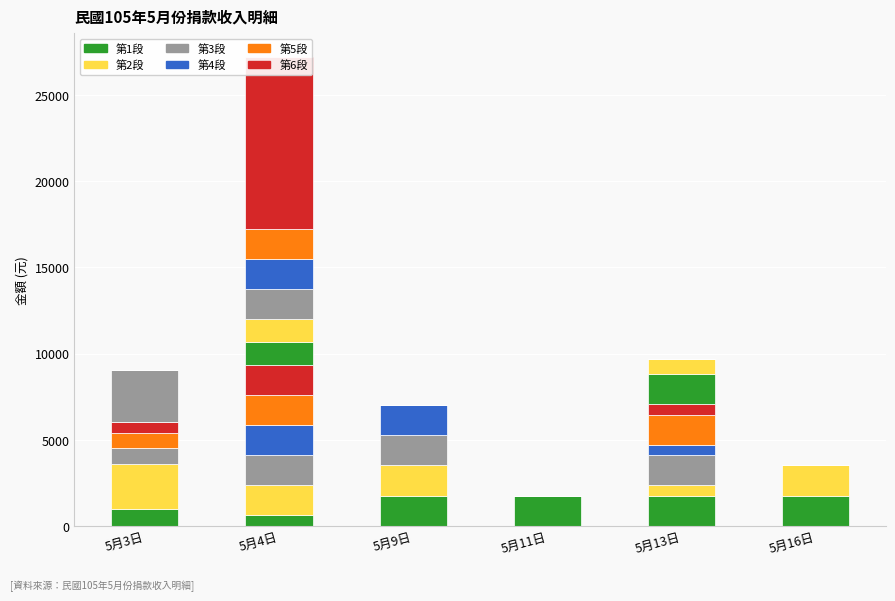

Read the 收據段 1 value at 5月11日, to the nearest 10.

1750